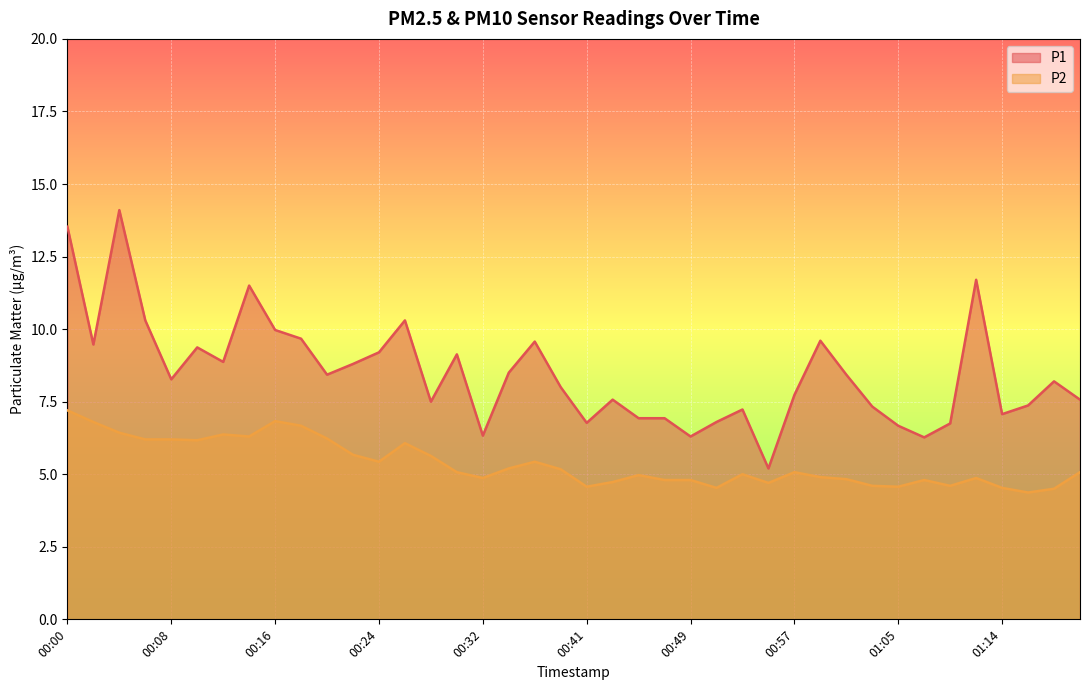

List the series in order of their overall mean, highest first.

P1, P2